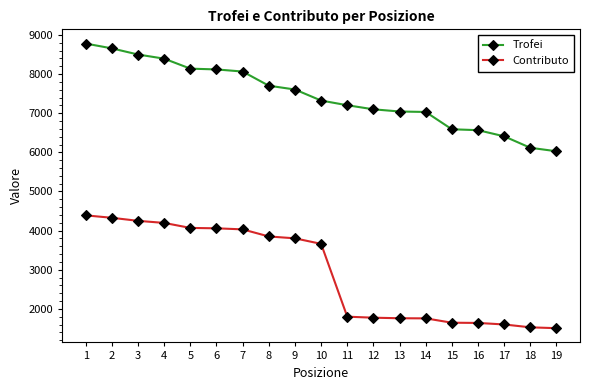

Which series changed the most between 12 and 17?

Trofei